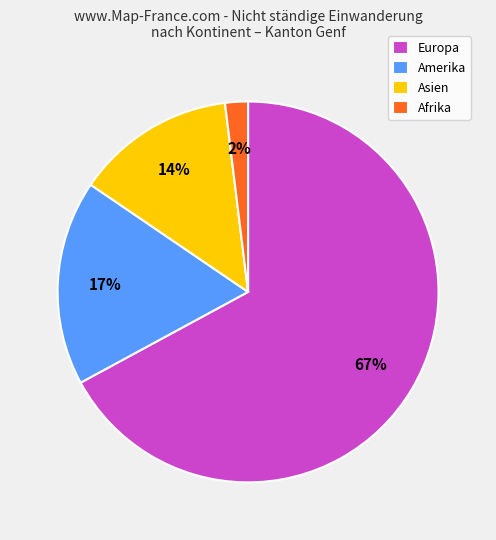

To the nearest percent, what is the combined percentage of Asien and Amerika?

31%